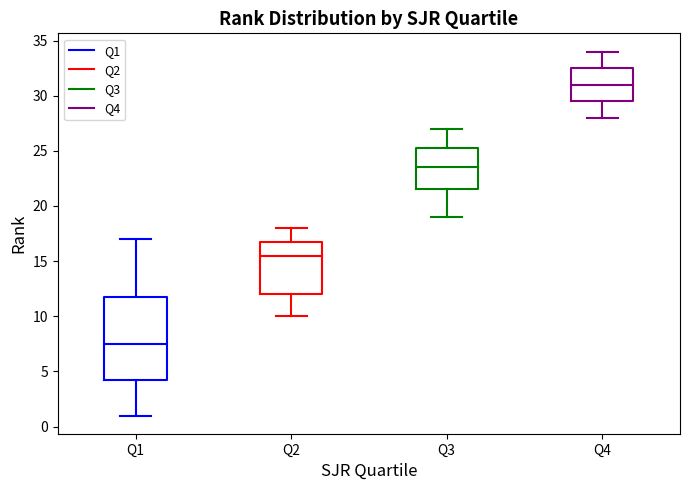

Which box has the lowest median line?

Q1